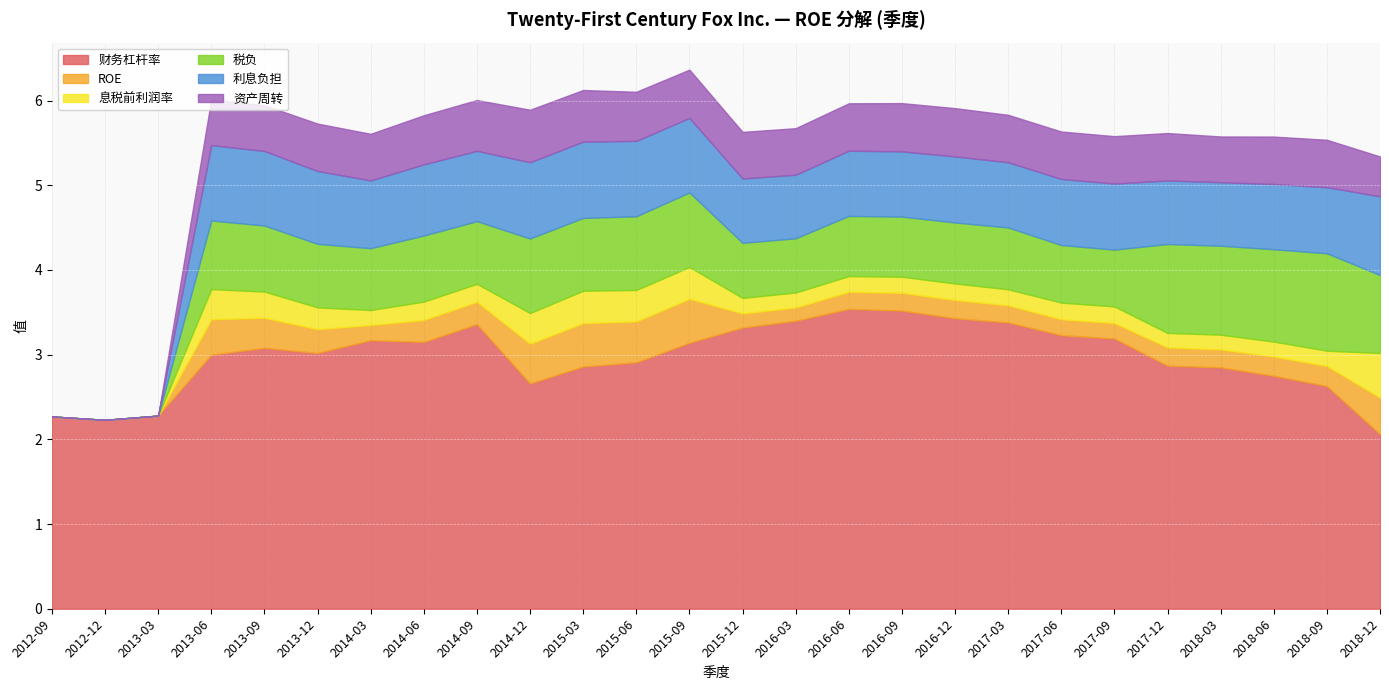

Reading right to left, what are all the values shown in this chart?

财务杠杆率: 2018-12=2.1	2018-09=2.6	2018-06=2.8	2018-03=2.9	2017-12=2.9	2017-09=3.2	2017-06=3.2	2017-03=3.4	2016-12=3.4	2016-09=3.5	2016-06=3.5	2016-03=3.4	2015-12=3.3	2015-09=3.1	2015-06=2.9	2015-03=2.9	2014-12=2.7	2014-09=3.4	2014-06=3.1	2014-03=3.2	2013-12=3.0	2013-09=3.1	2013-06=3.0	2013-03=2.3	2012-12=2.2	2012-09=2.3
ROE: 2018-12=0.4	2018-09=0.2	2018-06=0.2	2018-03=0.2	2017-12=0.2	2017-09=0.2	2017-06=0.2	2017-03=0.2	2016-12=0.2	2016-09=0.2	2016-06=0.2	2016-03=0.2	2015-12=0.2	2015-09=0.5	2015-06=0.5	2015-03=0.5	2014-12=0.5	2014-09=0.3	2014-06=0.3	2014-03=0.2	2013-12=0.3	2013-09=0.4	2013-06=0.4	2013-03=0.0	2012-12=0.0	2012-09=0.0
息税前利润率: 2018-12=0.5	2018-09=0.2	2018-06=0.2	2018-03=0.2	2017-12=0.2	2017-09=0.2	2017-06=0.2	2017-03=0.2	2016-12=0.2	2016-09=0.2	2016-06=0.2	2016-03=0.2	2015-12=0.2	2015-09=0.4	2015-06=0.4	2015-03=0.4	2014-12=0.4	2014-09=0.2	2014-06=0.2	2014-03=0.2	2013-12=0.3	2013-09=0.3	2013-06=0.4	2013-03=0.0	2012-12=0.0	2012-09=0.0
税负: 2018-12=0.9	2018-09=1.1	2018-06=1.1	2018-03=1.1	2017-12=1.1	2017-09=0.7	2017-06=0.7	2017-03=0.7	2016-12=0.7	2016-09=0.7	2016-06=0.7	2016-03=0.6	2015-12=0.7	2015-09=0.9	2015-06=0.9	2015-03=0.9	2014-12=0.9	2014-09=0.7	2014-06=0.8	2014-03=0.7	2013-12=0.8	2013-09=0.8	2013-06=0.8	2013-03=0.0	2012-12=0.0	2012-09=0.0
利息负担: 2018-12=0.9	2018-09=0.8	2018-06=0.8	2018-03=0.8	2017-12=0.8	2017-09=0.8	2017-06=0.8	2017-03=0.8	2016-12=0.8	2016-09=0.8	2016-06=0.8	2016-03=0.8	2015-12=0.8	2015-09=0.9	2015-06=0.9	2015-03=0.9	2014-12=0.9	2014-09=0.8	2014-06=0.8	2014-03=0.8	2013-12=0.9	2013-09=0.9	2013-06=0.9	2013-03=0.0	2012-12=0.0	2012-09=0.0
资产周转: 2018-12=0.5	2018-09=0.6	2018-06=0.6	2018-03=0.5	2017-12=0.6	2017-09=0.6	2017-06=0.6	2017-03=0.6	2016-12=0.6	2016-09=0.6	2016-06=0.6	2016-03=0.6	2015-12=0.6	2015-09=0.6	2015-06=0.6	2015-03=0.6	2014-12=0.6	2014-09=0.6	2014-06=0.6	2014-03=0.6	2013-12=0.6	2013-09=0.5	2013-06=0.5	2013-03=0.0	2012-12=0.0	2012-09=0.0